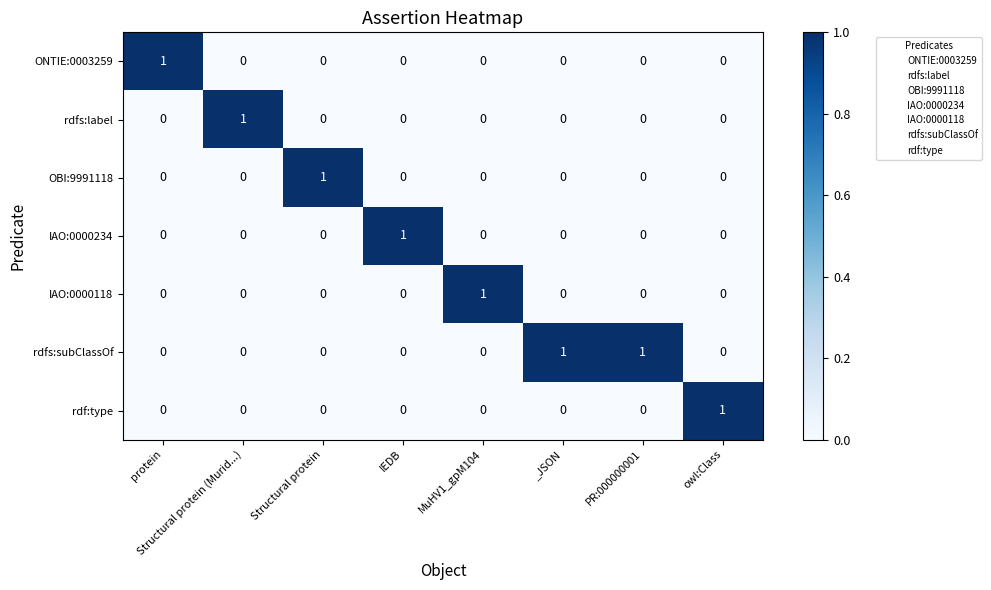

Which series has the largest total across all categories?

rdfs:subClassOf